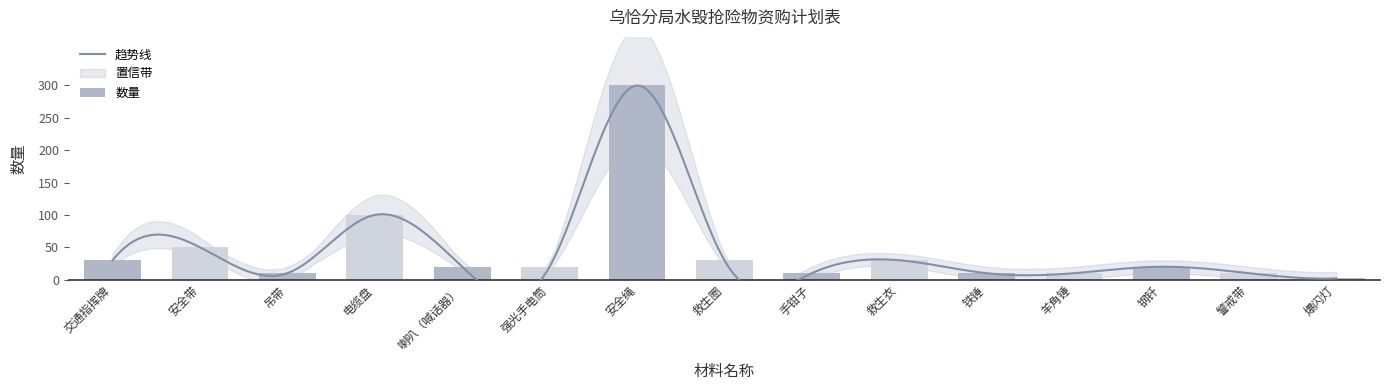

What is the average value?

43